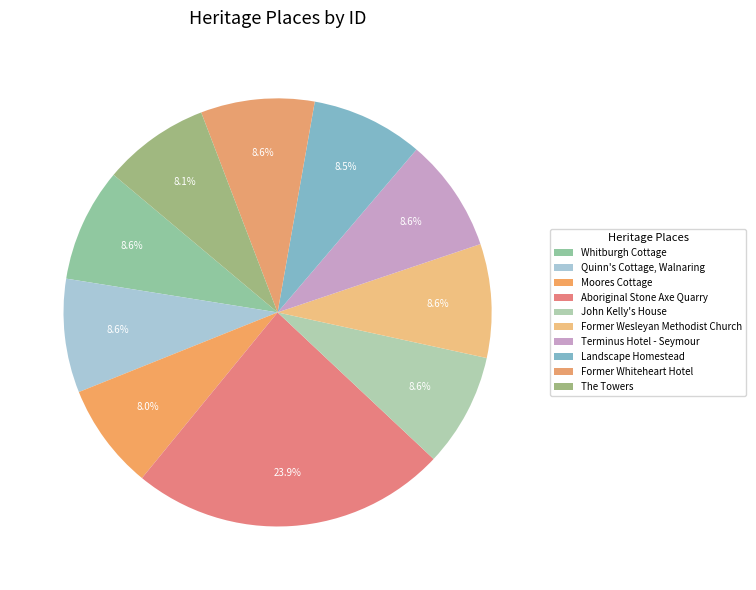

To the nearest percent, what portion does Aboriginal Stone Axe Quarry represent?

24%